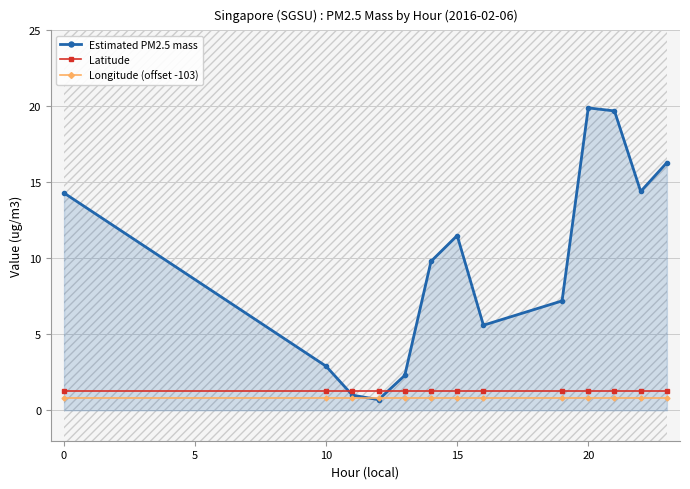

True or false: Longitude (offset -103) and Latitude cross at least once.

False